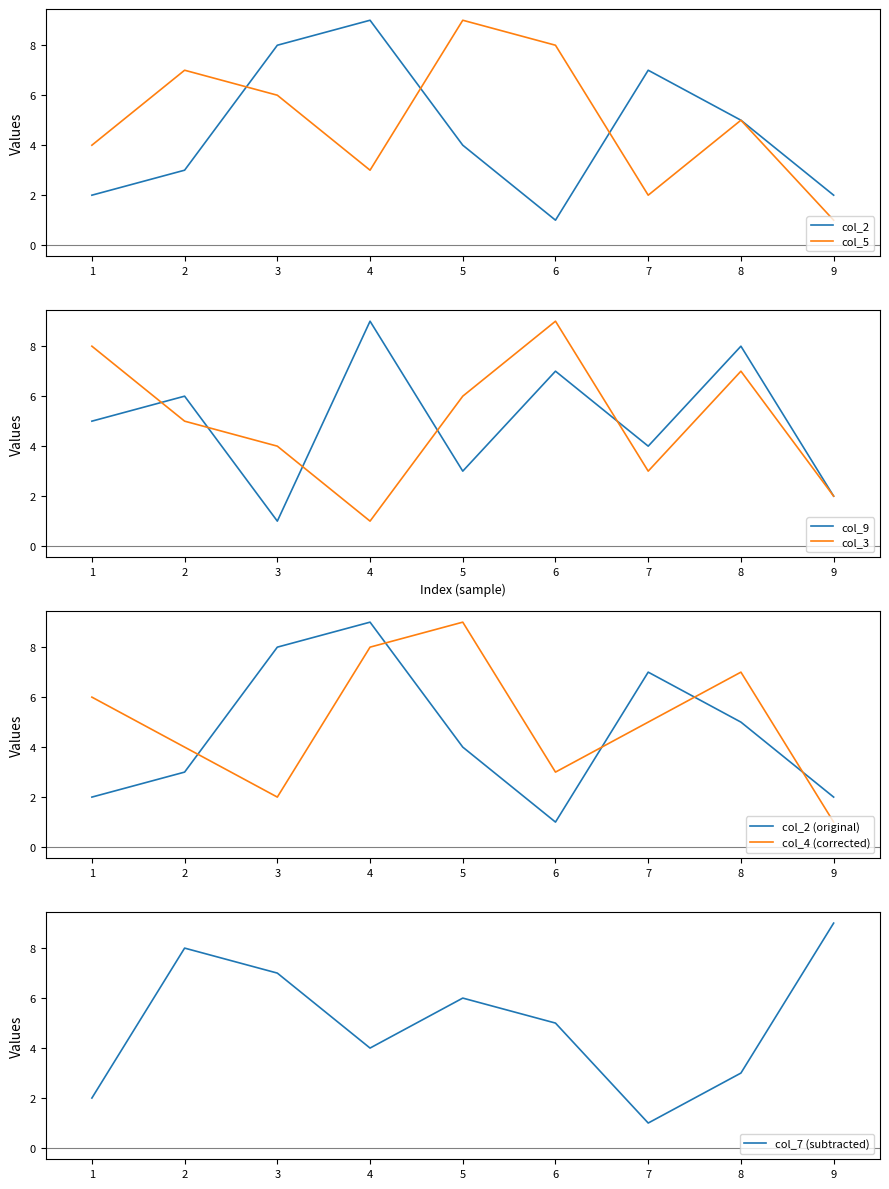

At which category does col_7 reach its first local peak?

2